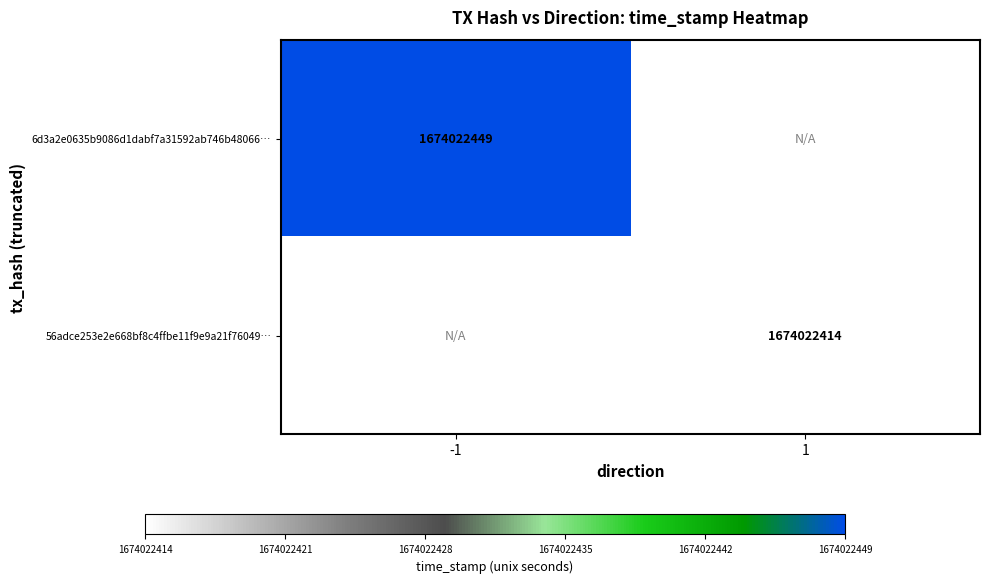

Reading left to right, what are all the values shown in this chart?

6d3a2e0635b9086d1dabf7a31592ab746b48066: -1	1674022449
56adce253e2e668bf8c4ffbe11f9e9a21f76049: 1	1674022414